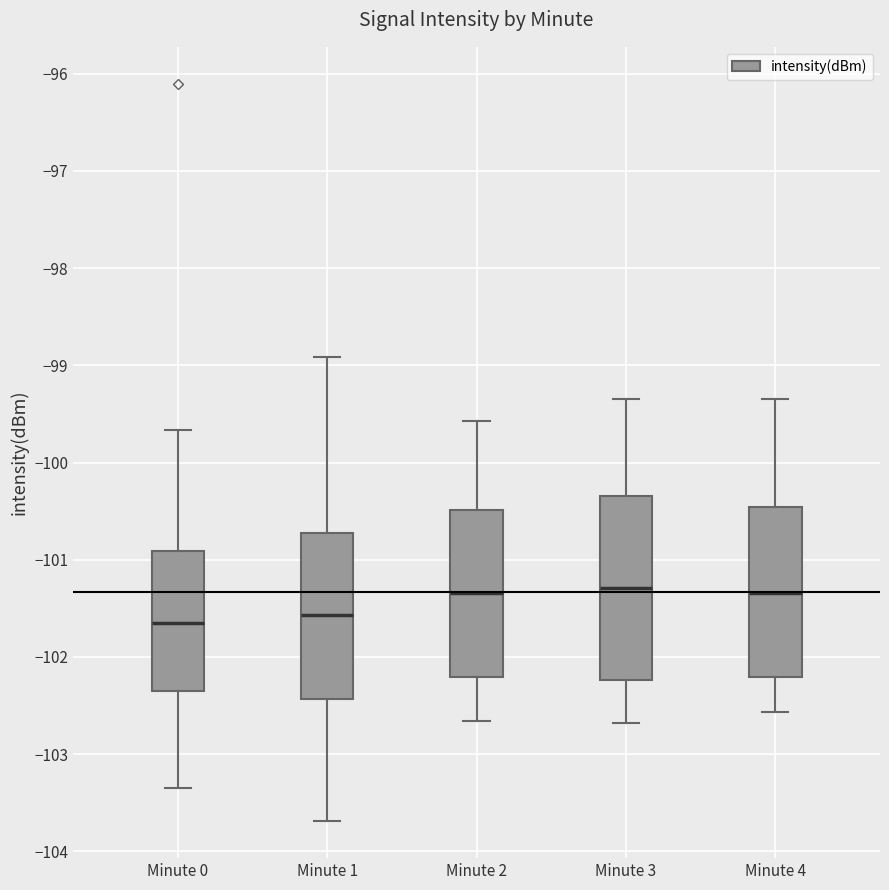

Which box is the tallest, from its lower edge to its upper edge?

Minute 3